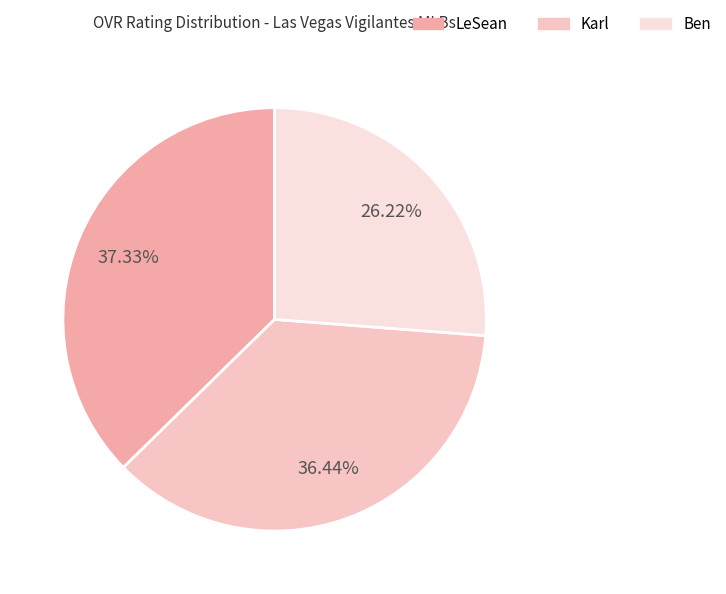

To the nearest percent, what is the average slice percentage?

33%